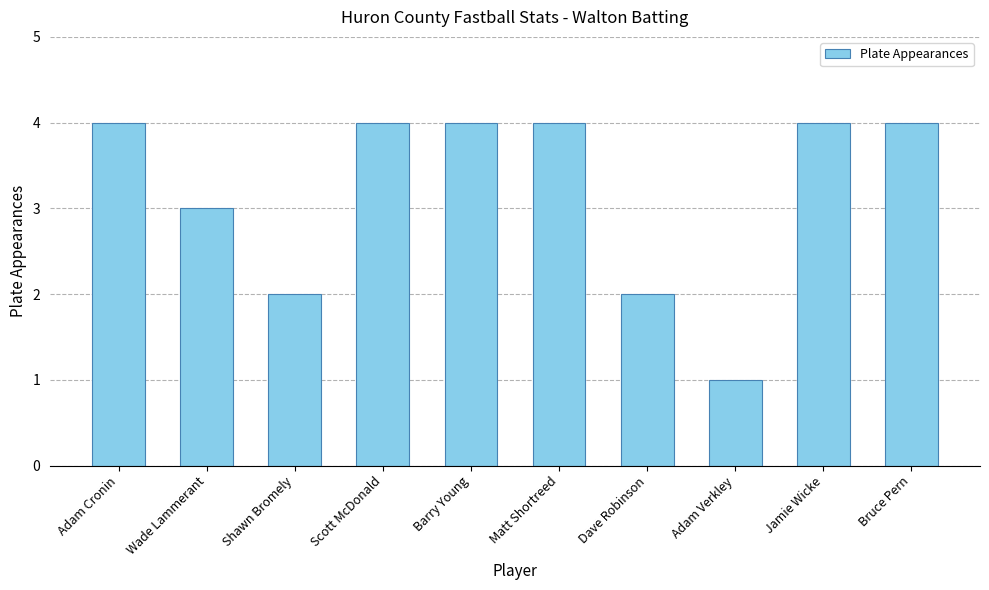

What is the sum of all values?

32